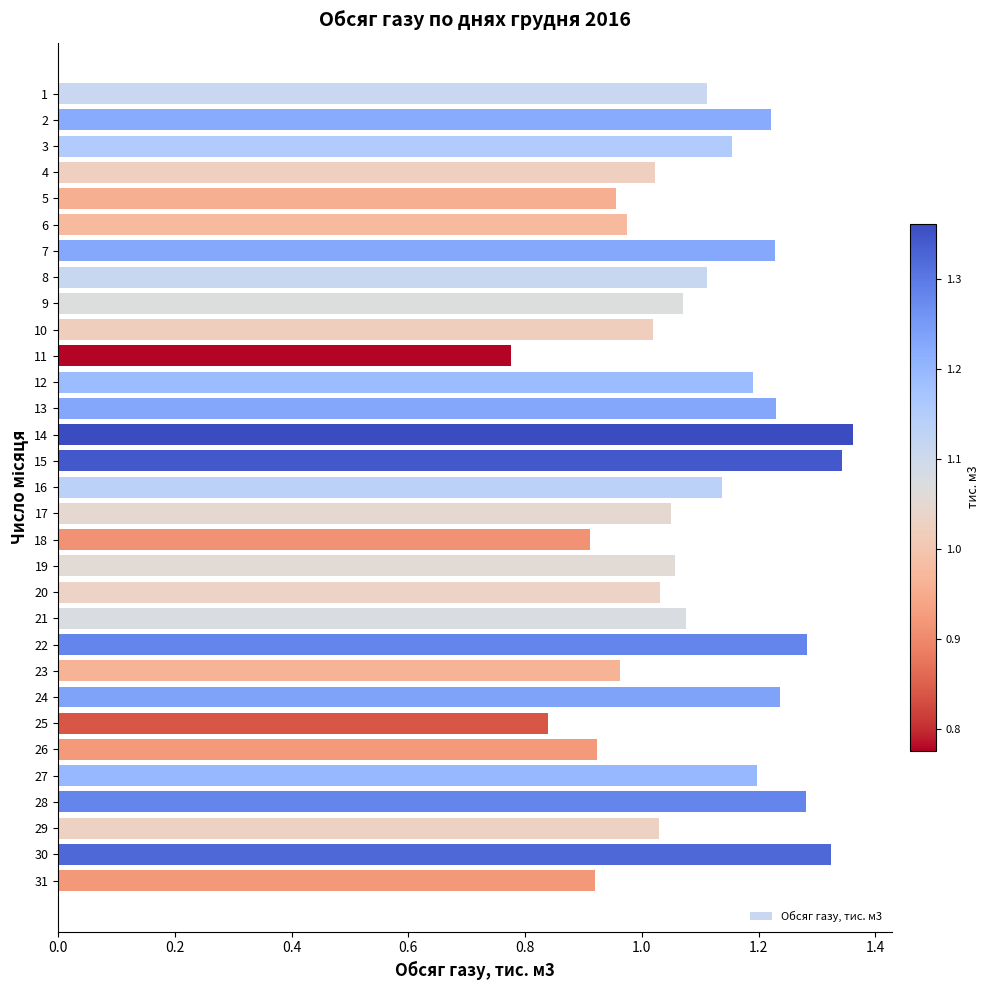

Between 22 and 7, which is larger?

22